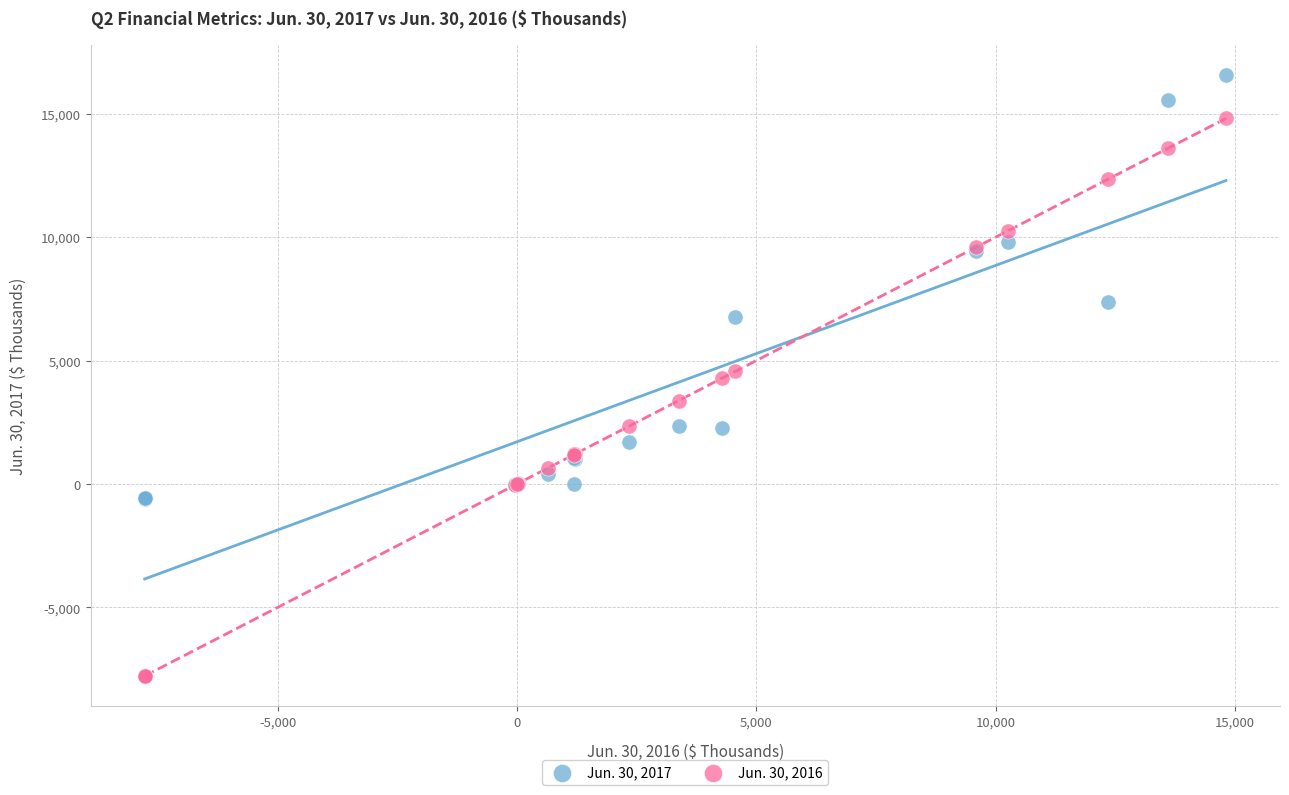

What are all the series names shown in the legend?

Jun. 30, 2017, Jun. 30, 2016